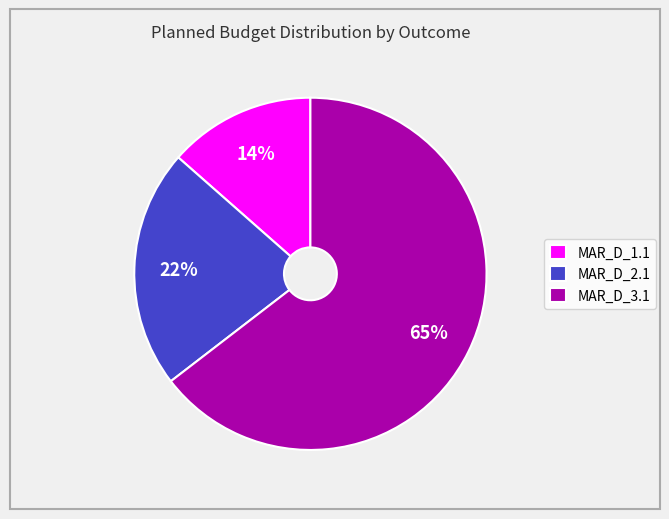

To the nearest percent, what is the average slice percentage?

33%